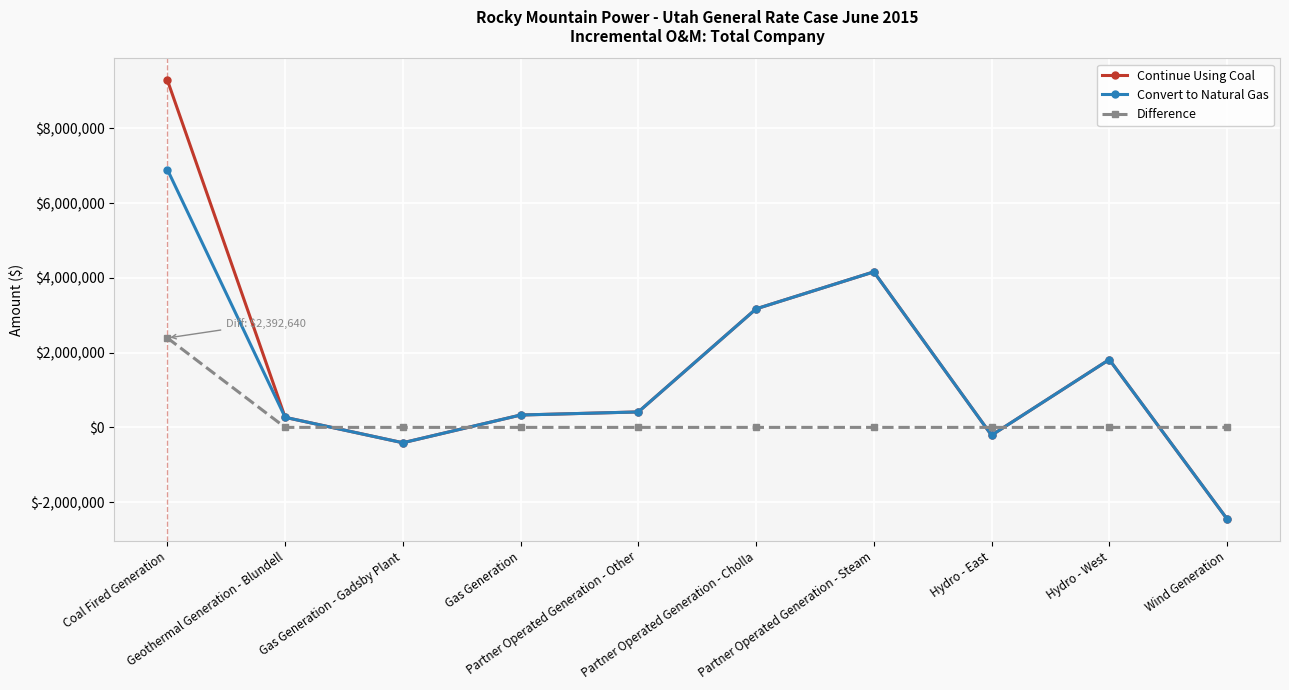

Reading left to right, what are all the values shown in this chart?

Continue Using Coal: 9289705.4	268742.1	-411194.5	330981.8	413667.6	3171436.4	4161667.4	-210332.9	1815218.2	-2448302.2
Convert to Natural Gas: 6897065.5	268742.1	-411194.5	330981.8	413667.6	3171436.4	4161667.4	-210332.9	1815218.2	-2448302.2
Difference: 2392639.9	0.0	0.0	0.0	0.0	0.0	0.0	0.0	0.0	0.0